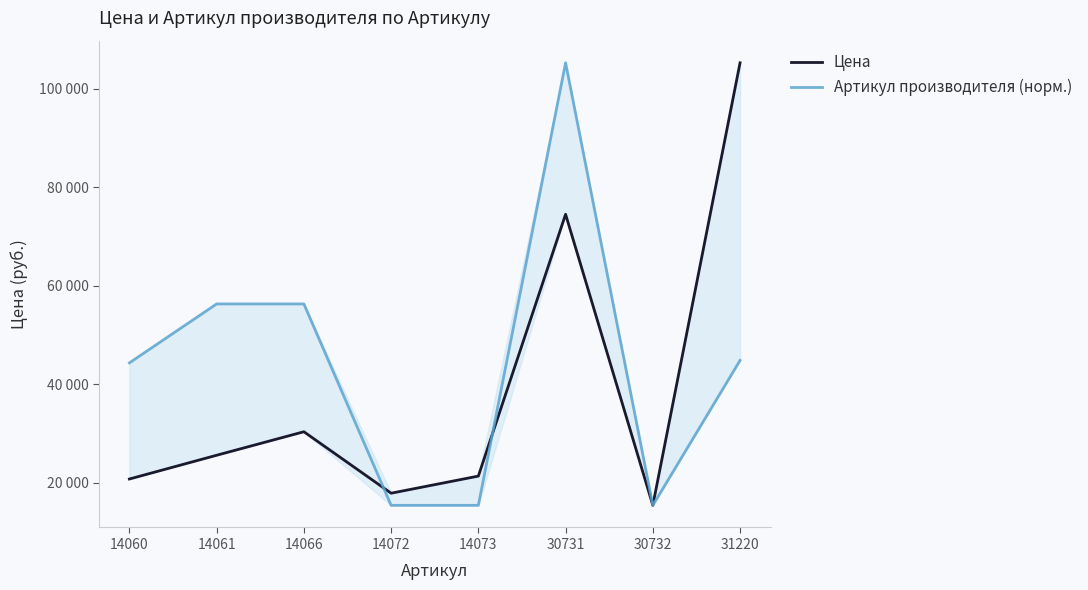

Reading left to right, what are all the values shown in this chart?

Цена: 20713.0	25537.0	30312.0	17829.0	21306.0	74477.0	15364.0	105245.0
Артикул производителя (норм.): 44303.2	56272.1	56272.6	15366.0	15367.0	105245.0	15364.0	44803.3